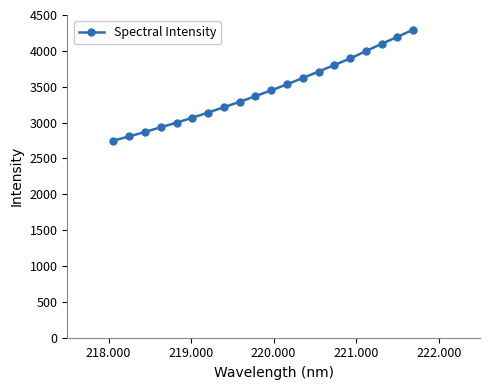

What is the smallest value displayed?

2747.7